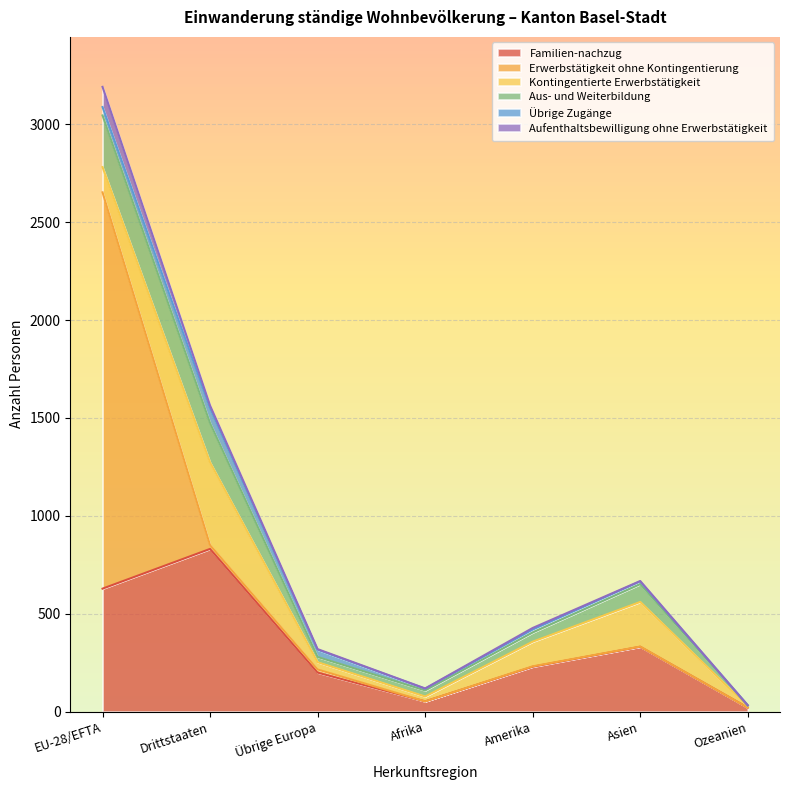

What is the sum of the Aufenthaltsbewilligung ohne Erwerbstätigkeit values at Amerika and Afrika?

9